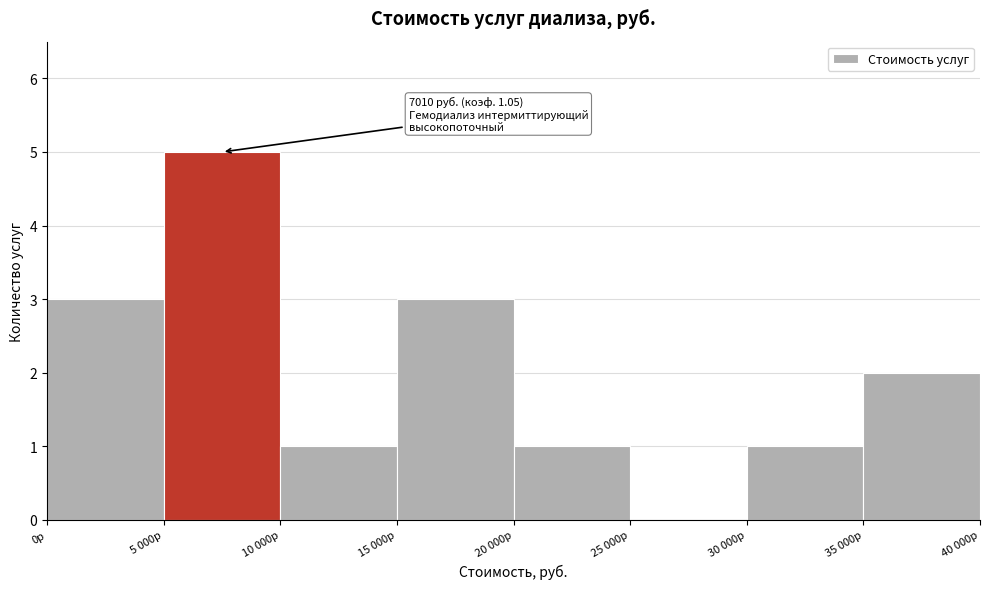

Reading right to left, list all the values displayed in this chart.

35 000р=2	30 000р=1	25 000р=0	20 000р=1	15 000р=3	10 000р=1	5 000р=5	0р=3